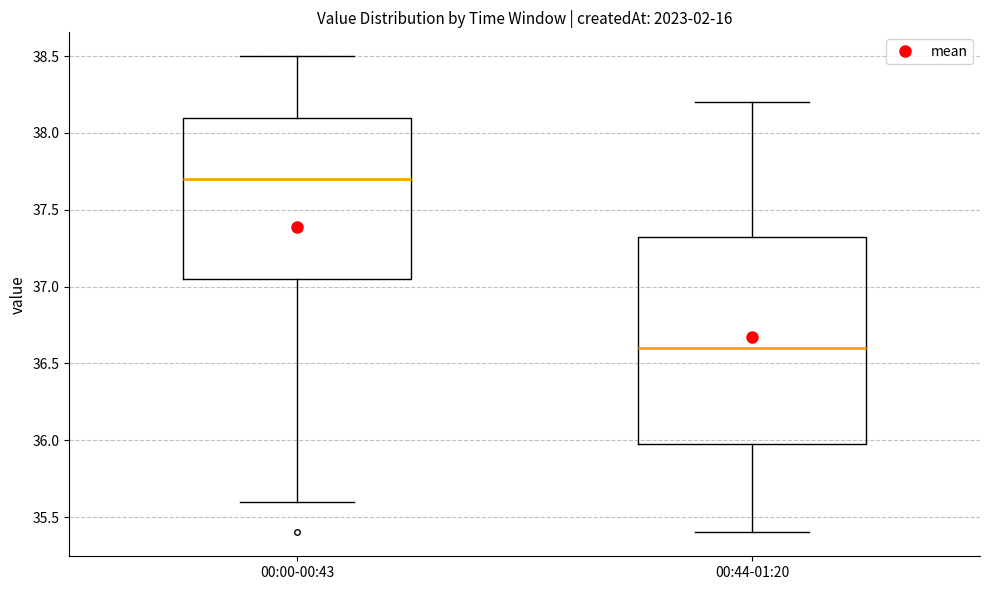

Which box has the lowest median line?

00:44-01:20